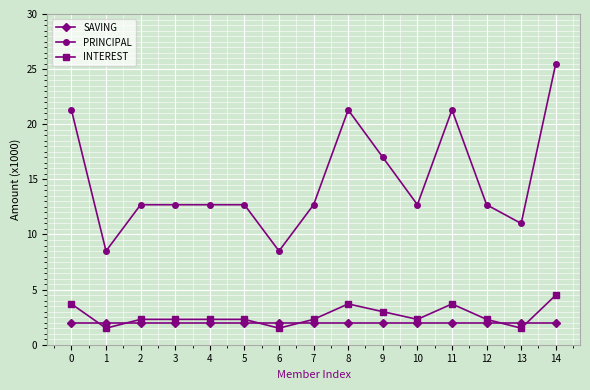

Is this an area chart (filled region under the line)?

No